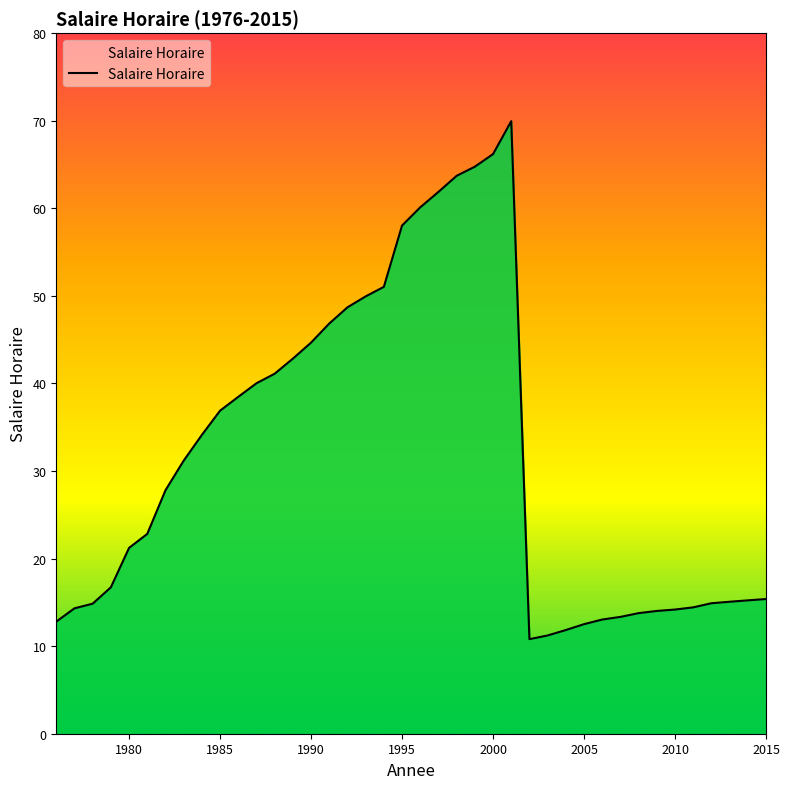

Does the chart have visible grid lines?

No